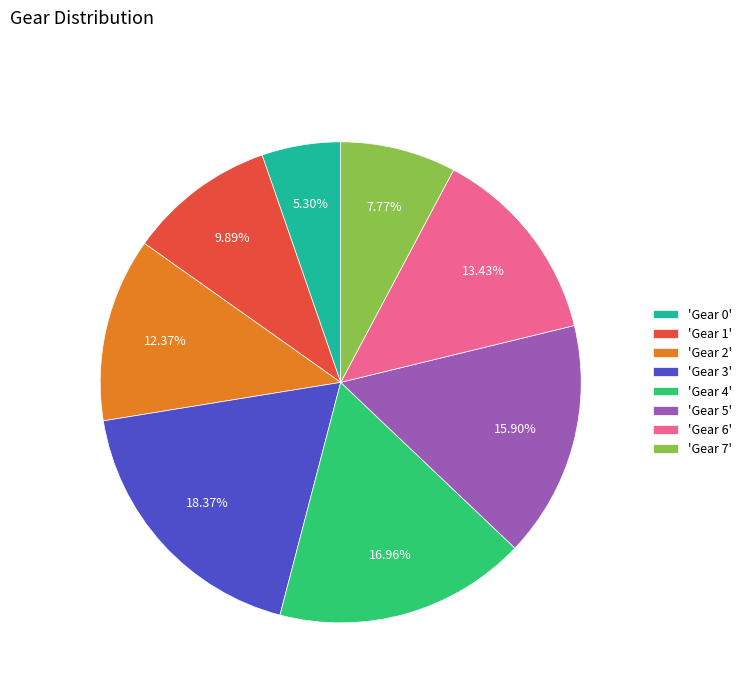

Count the number of slices in the pie.

8